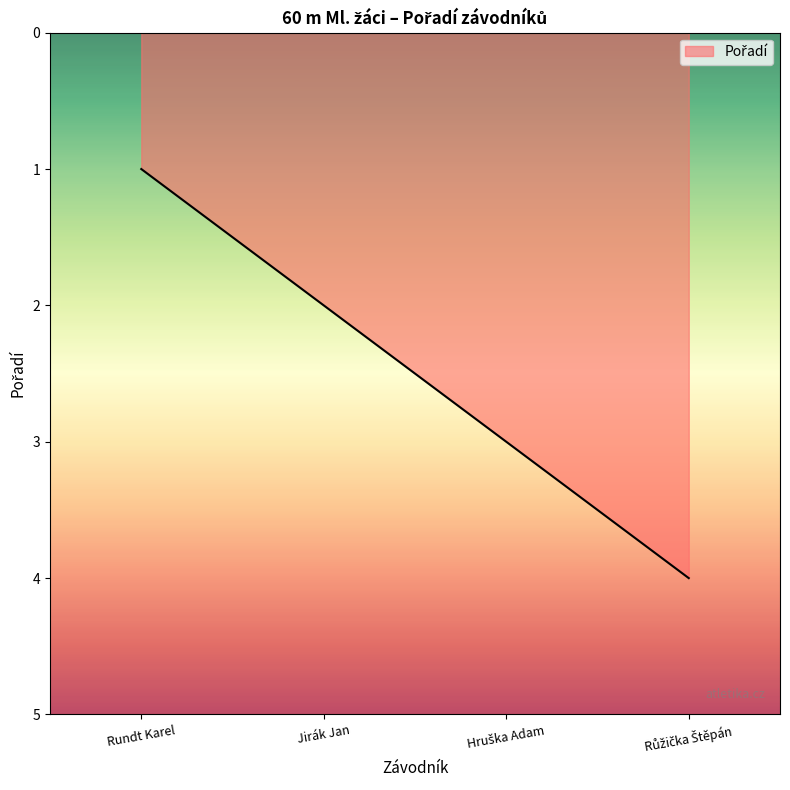

How many values are below 3?

2